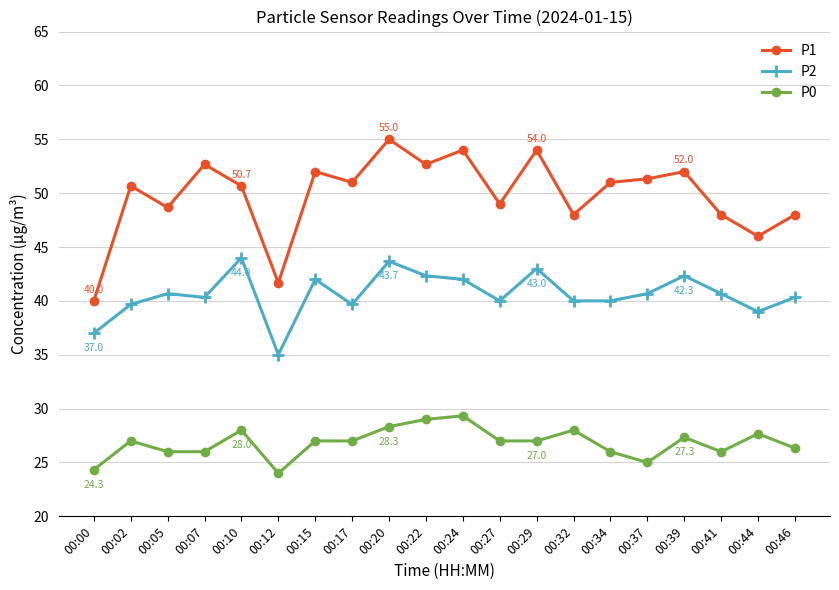

True or false: P2 has more than 1 interior local peaks.

True